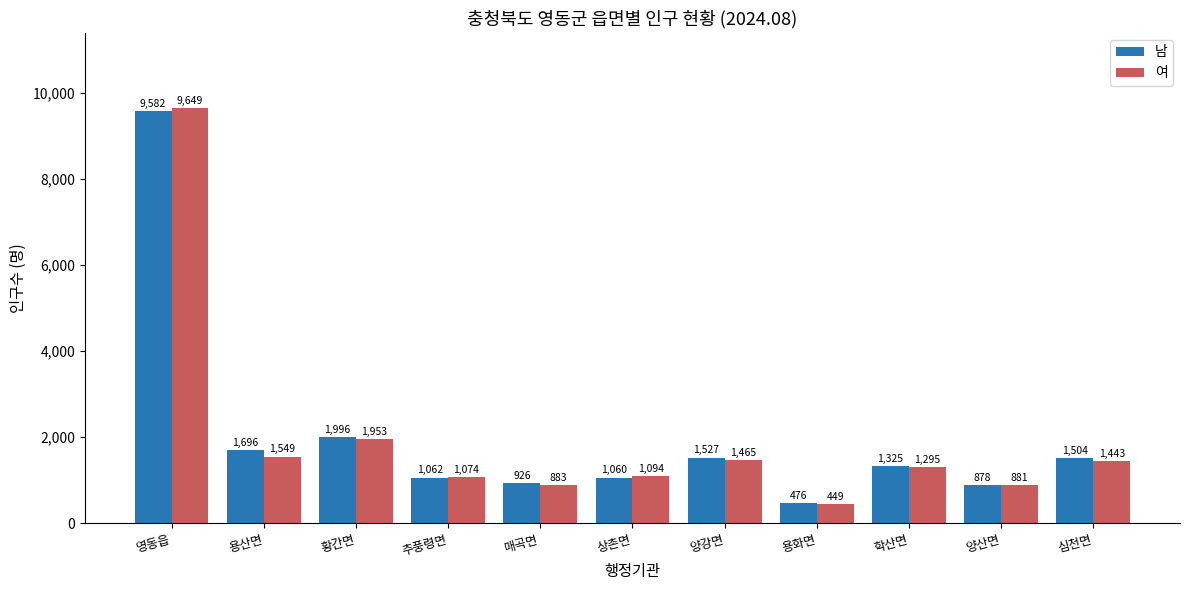

Count the number of categories in the chart.

11